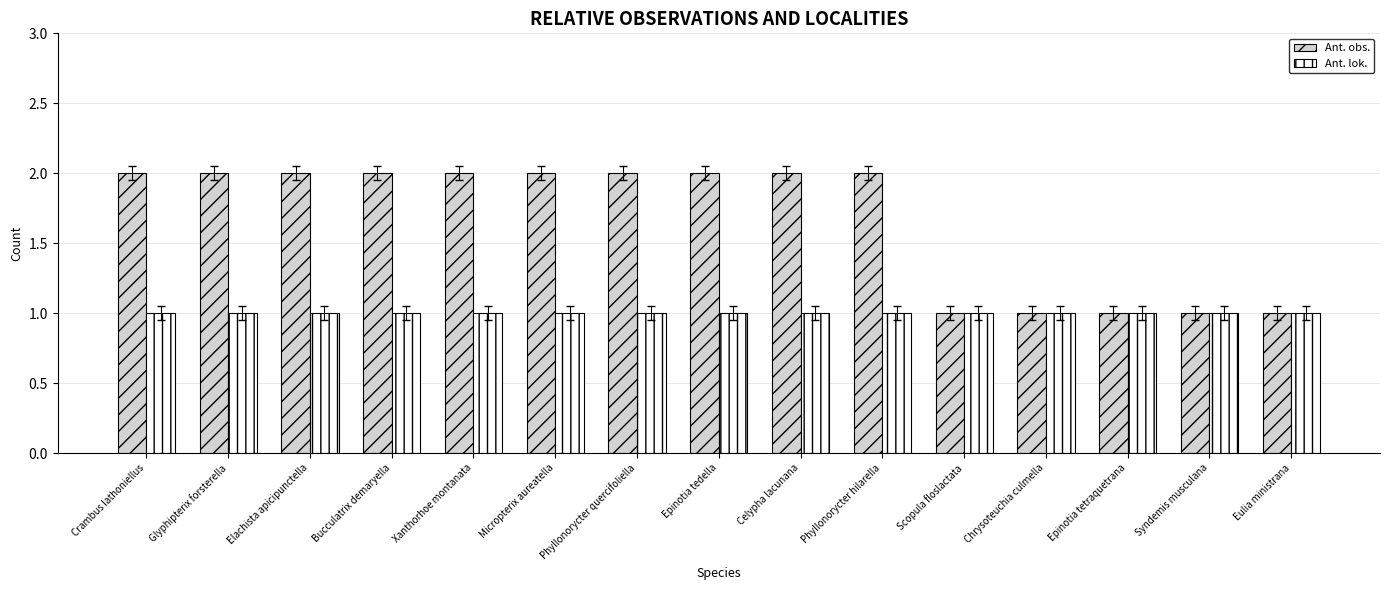

What is the difference between the maximum and minimum values in the Ant. obs. series?

1